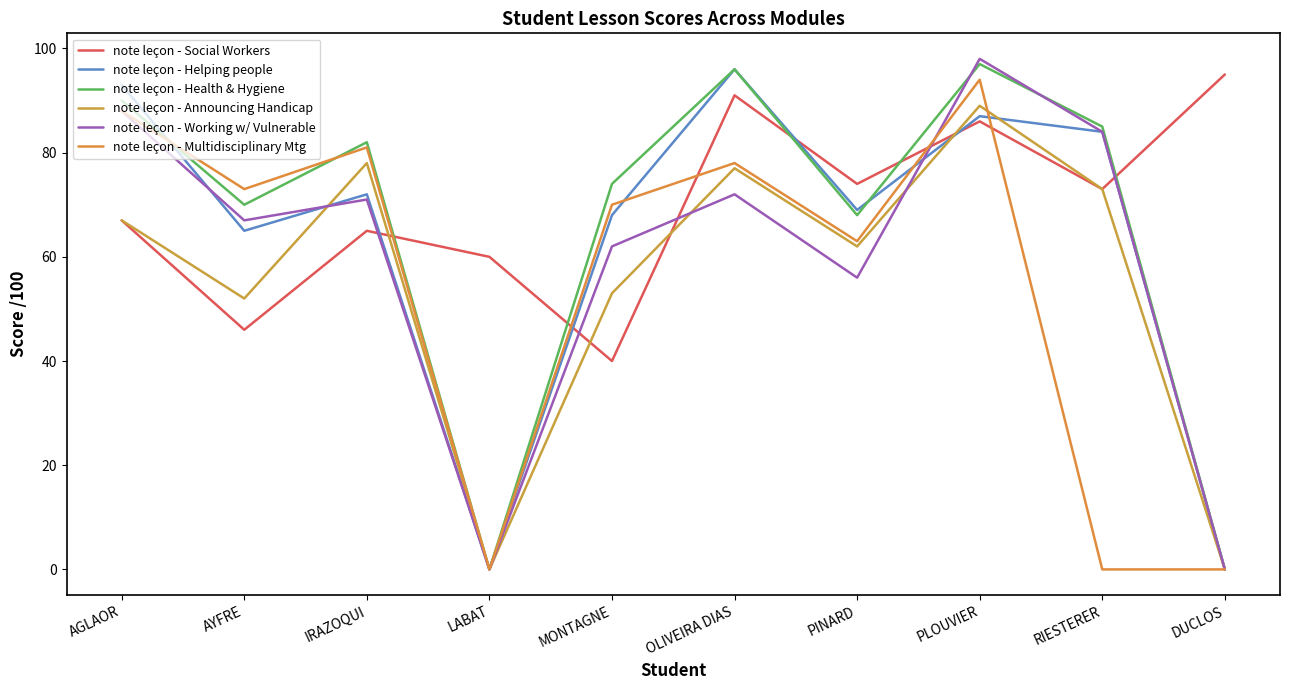

Which series has the largest total across all categories?

note leçon - Social Workers